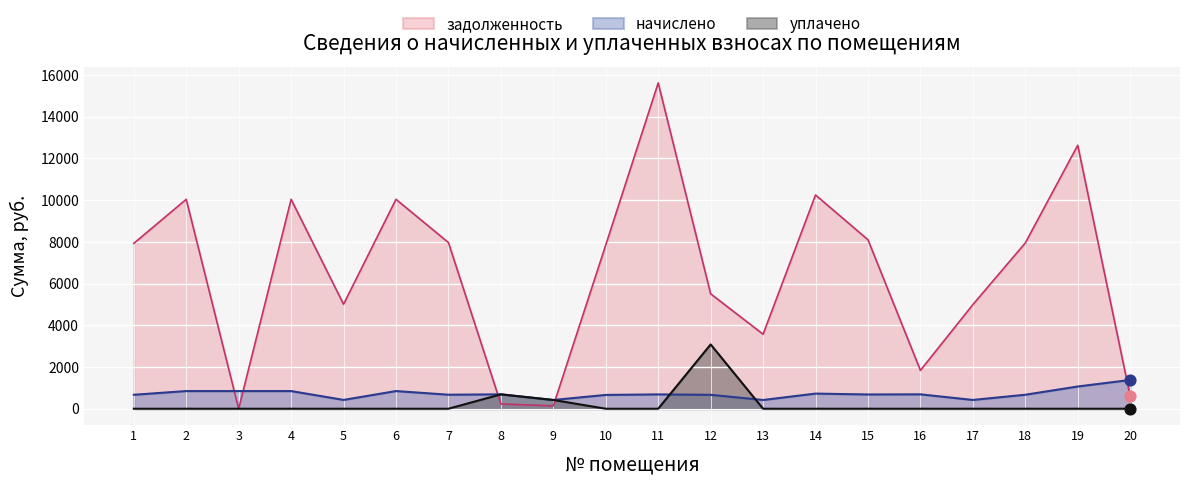

Which series contains the lowest Y value?

задолженность